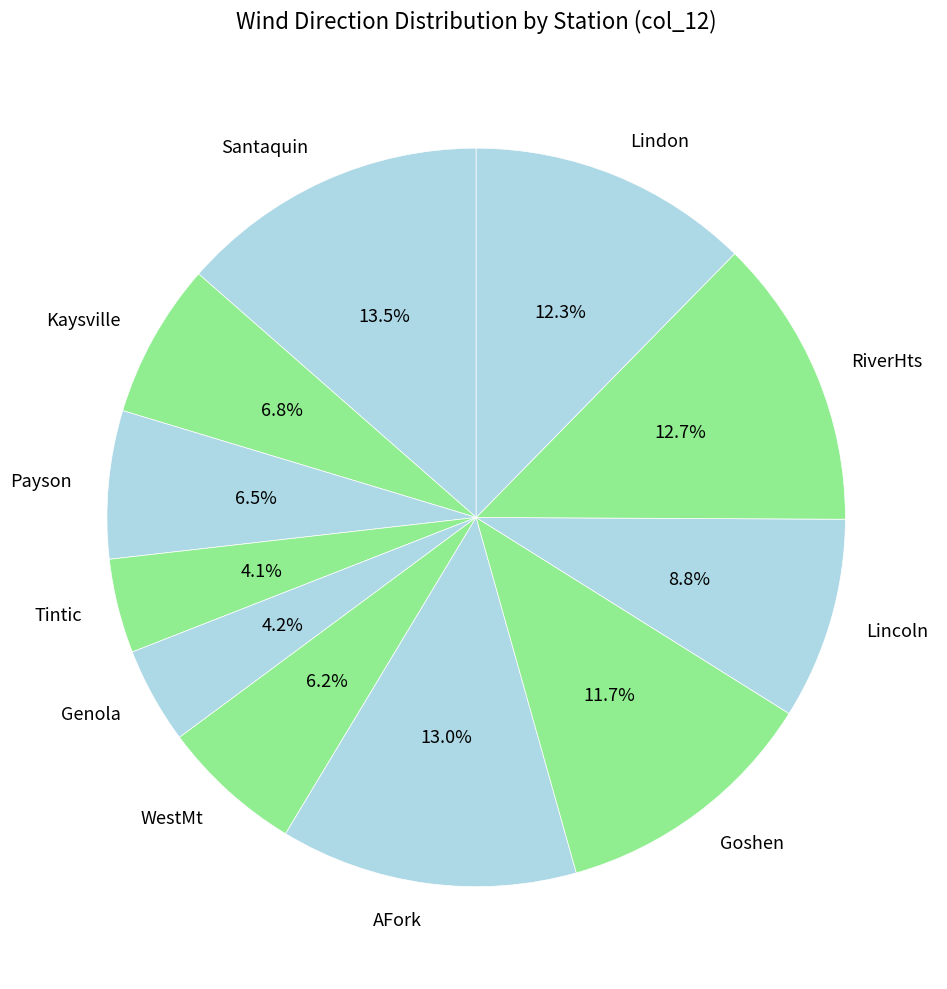

Between Payson and Goshen, which is larger?

Goshen